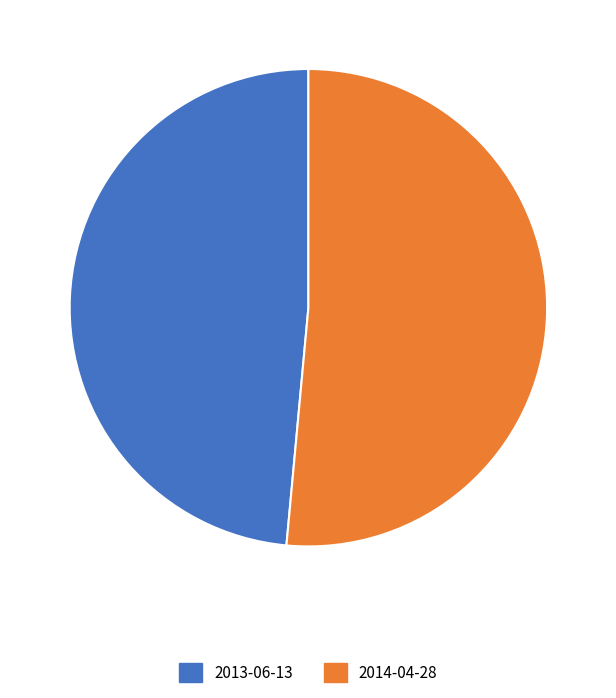

Which slice is the smallest?

2013-06-13